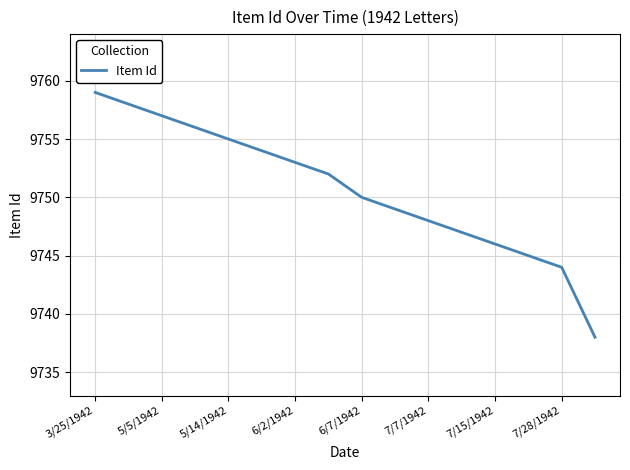

What is the difference between the maximum and minimum values?

21